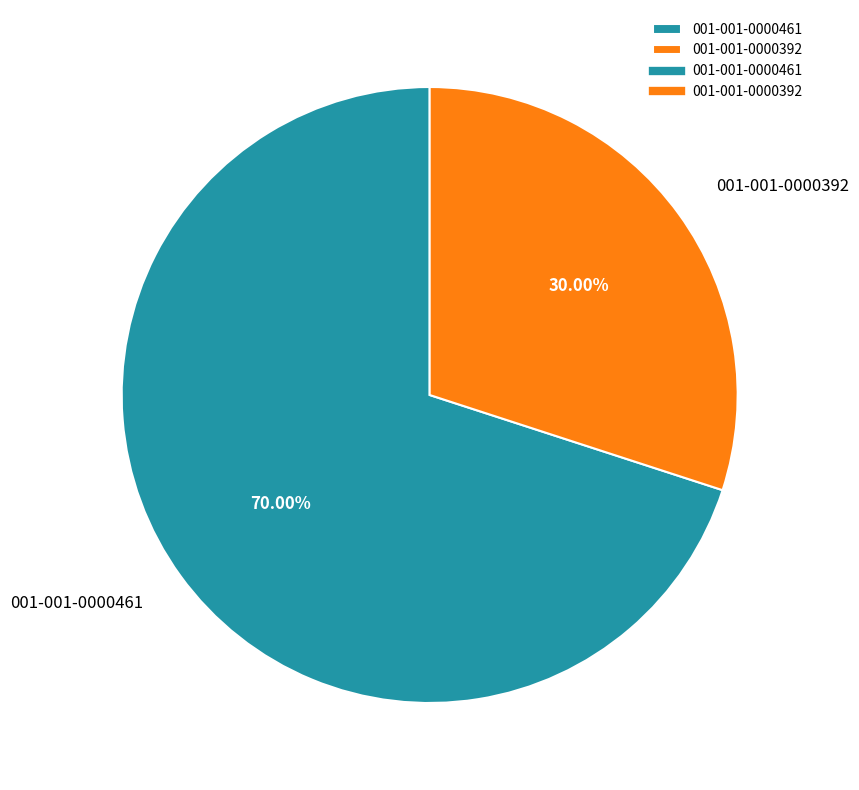

Is there any slice that represents more than half of the pie?

Yes